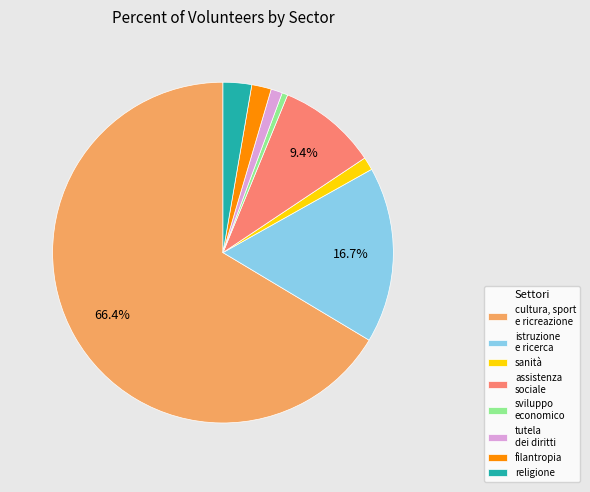

To the nearest percent, what percentage of the pie is cultura, sport e ricreazione?

66%